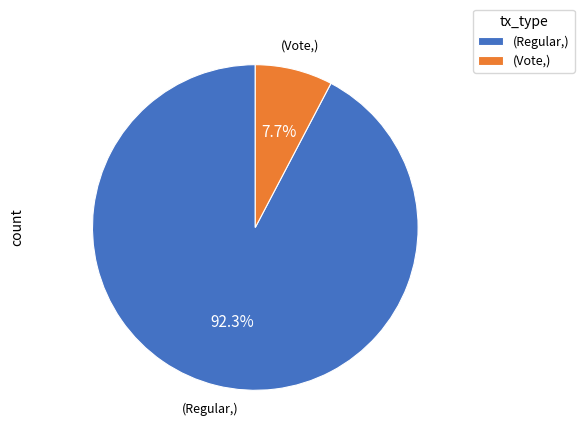

Rank the categories by value from highest to lowest.

(Regular,), (Vote,)